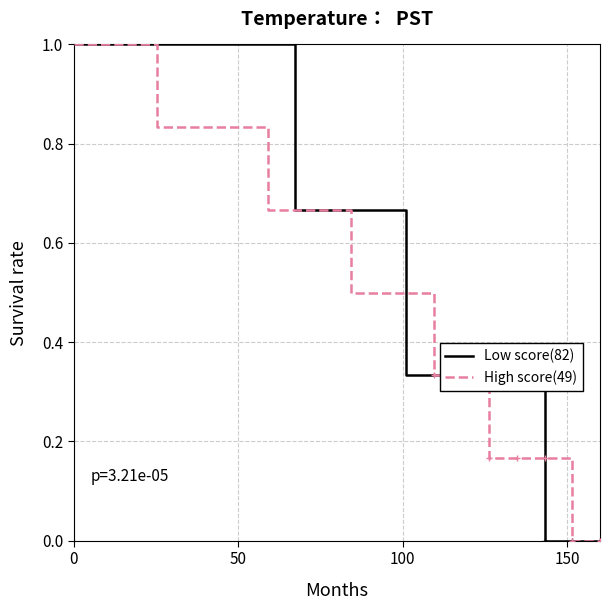

What is the maximum value for High score(49)?

1.0